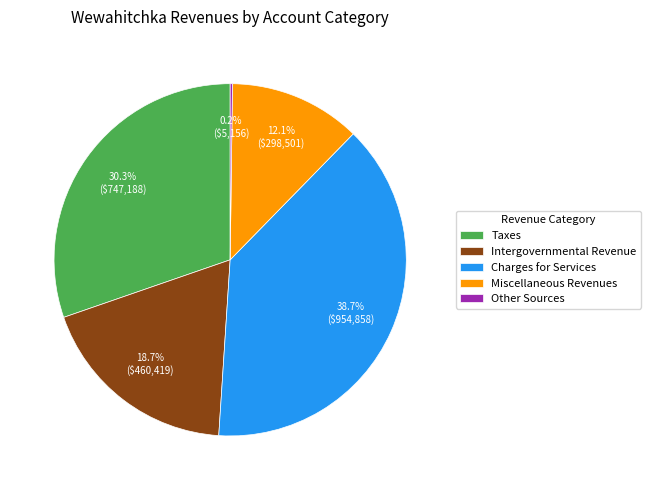

What is the ratio of the value at Intergovernmental Revenue to the value at Taxes?

0.6